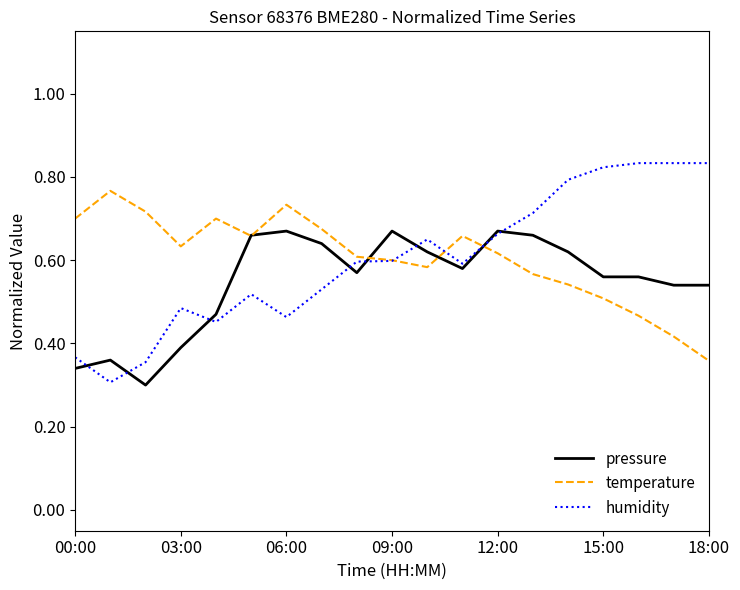

List the series in order of their peak value, lowest first.

pressure, temperature, humidity